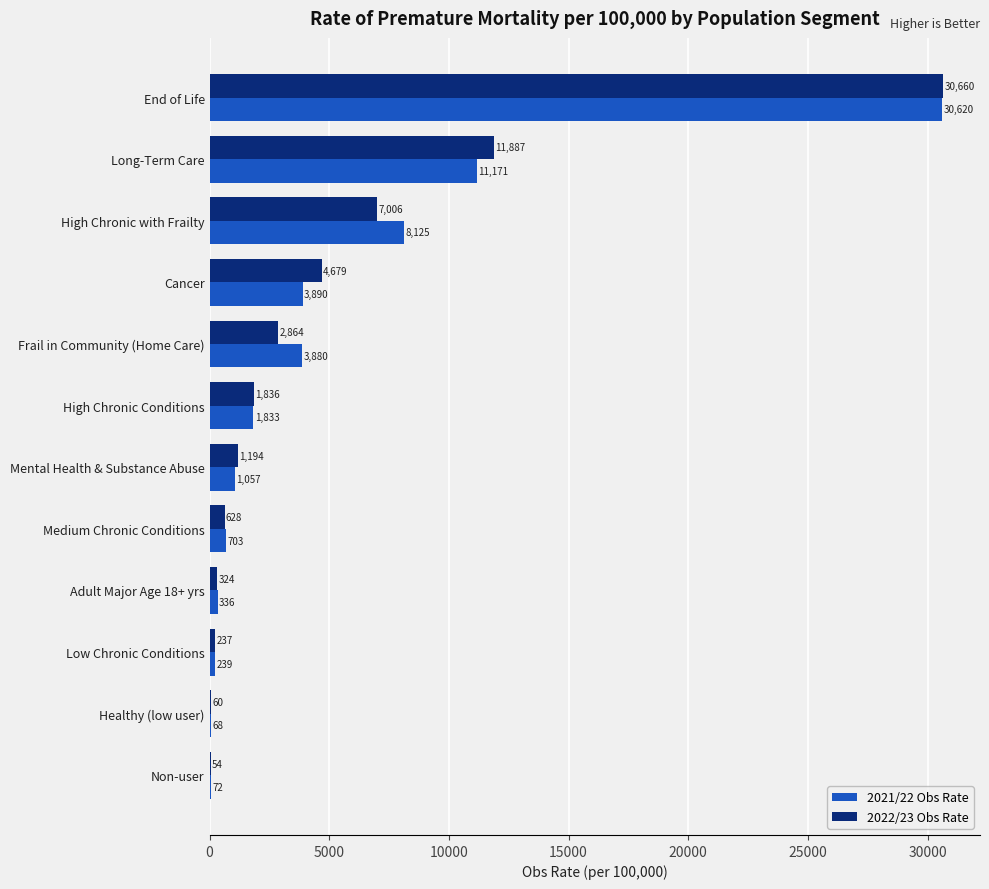

The value of 2021/22 Obs Rate at Medium Chronic Conditions is 702.9. True or false?

True